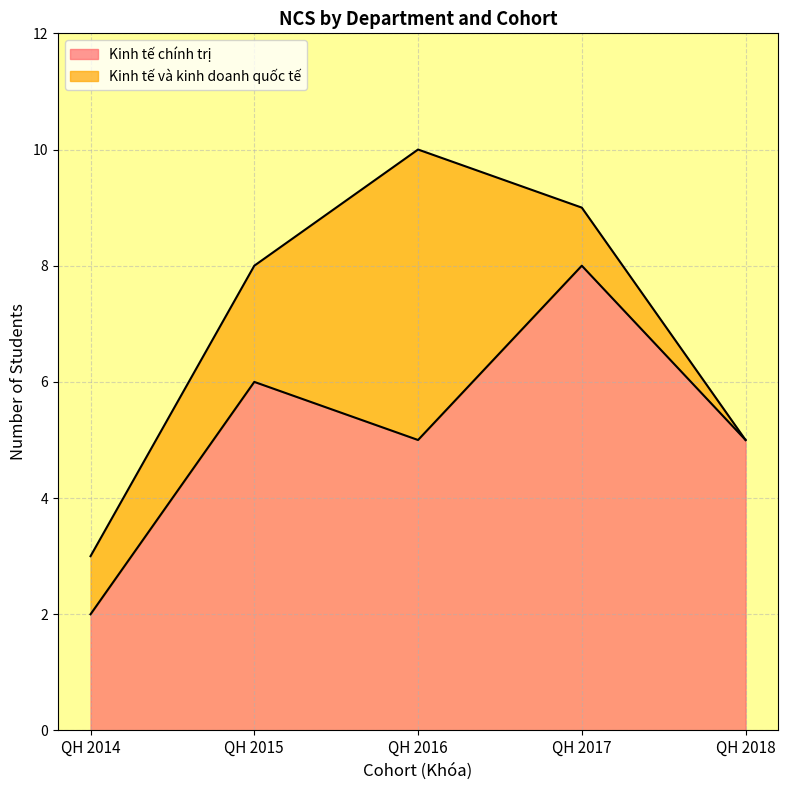

What is the ratio of the value at QH 2015 to the value at QH 2016?

1.2